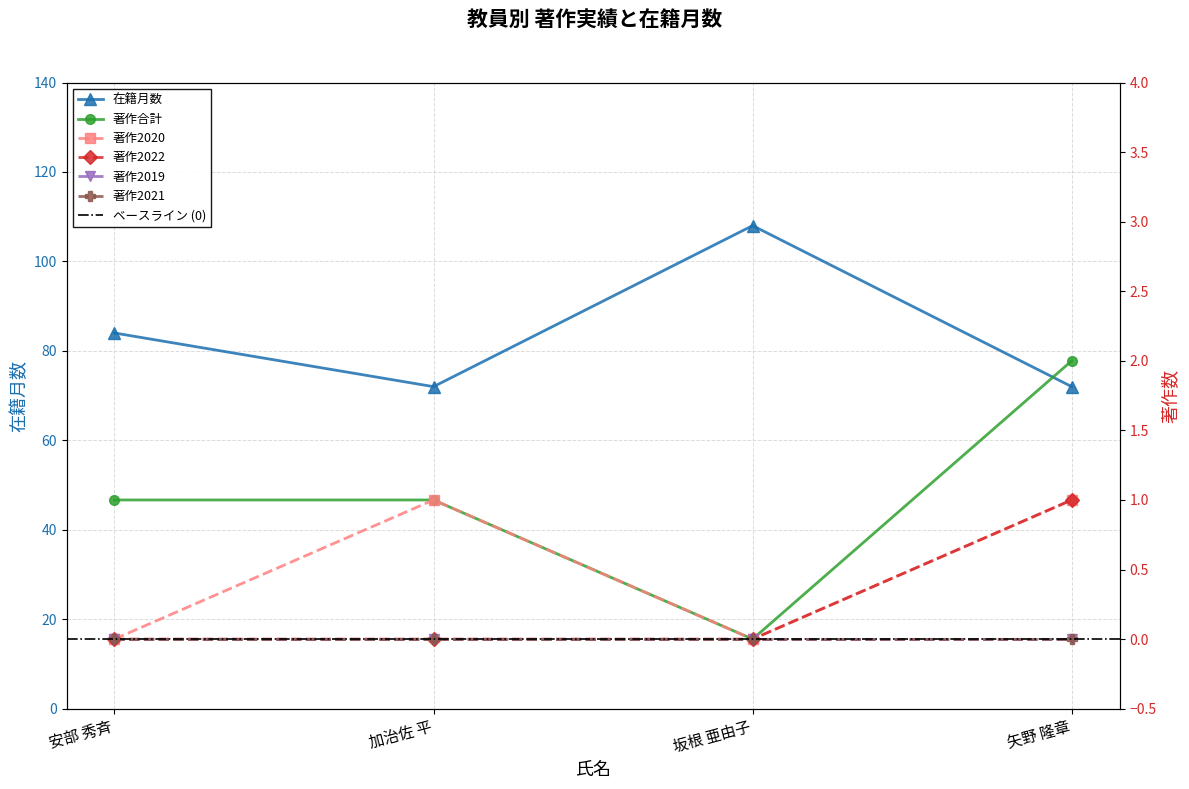

At which label does 在籍月数 first exceed 84?

坂根 亜由子